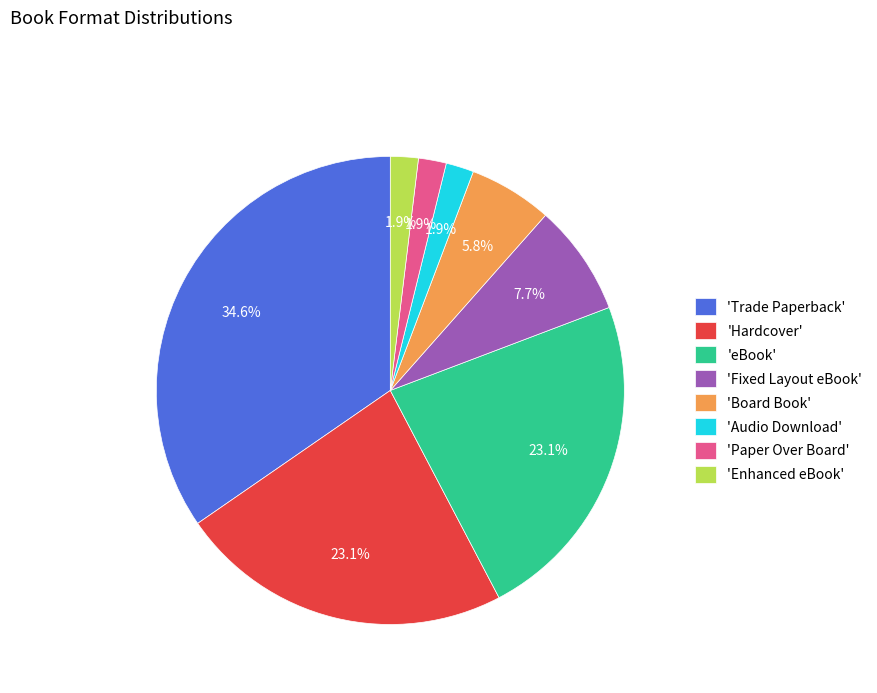

What is the largest slice in the pie chart?

'Trade Paperback'